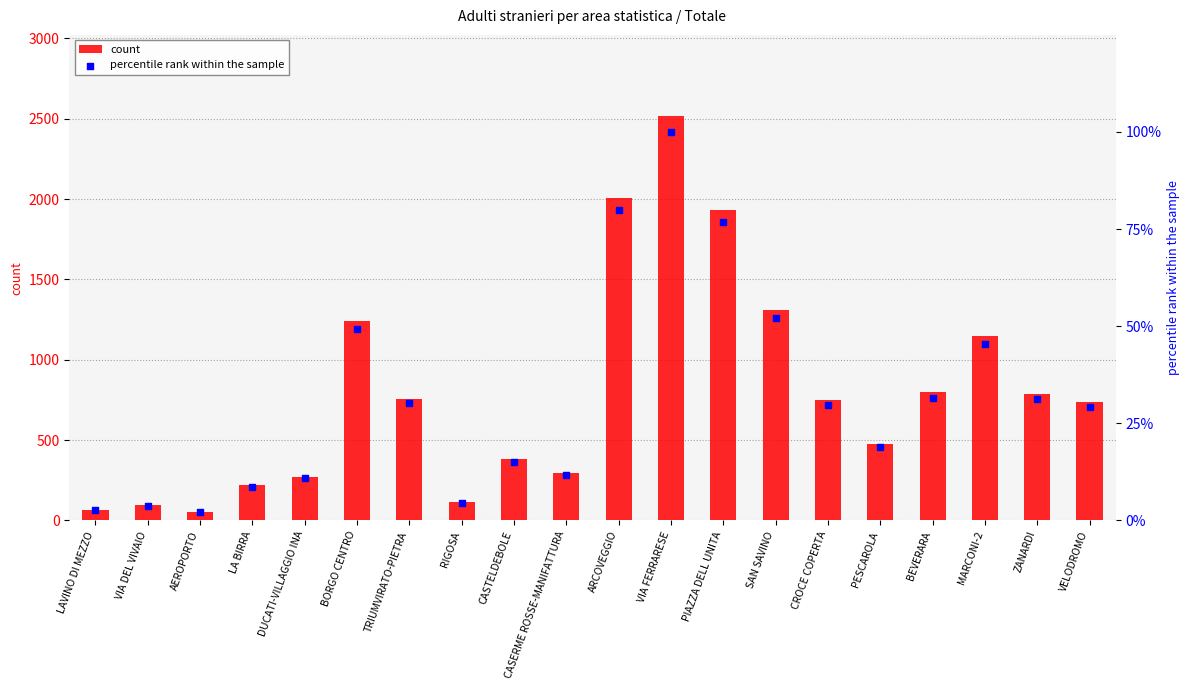

At how many categories does at least one series exceed 796?

6